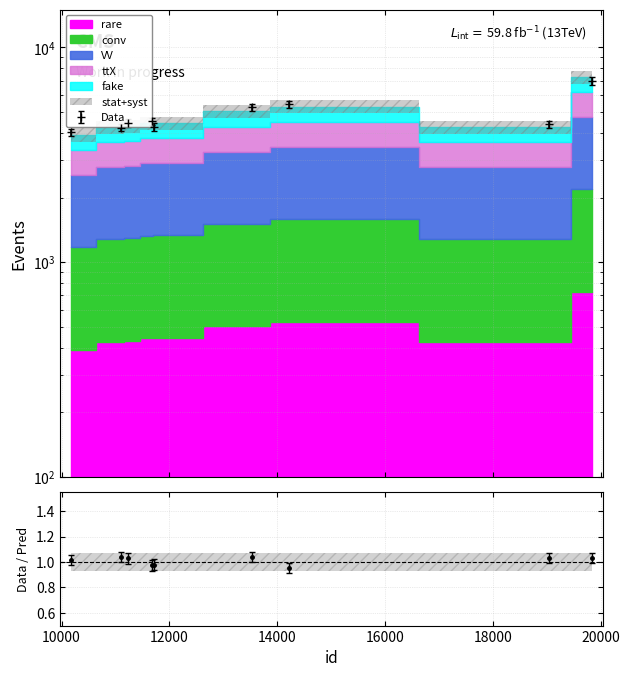

Reading right to left, extract all data points from this chart.

7298.5	4555.5	5646.1	5472.6	4445.4	4699.9	4627.3	4407.5	4185.3